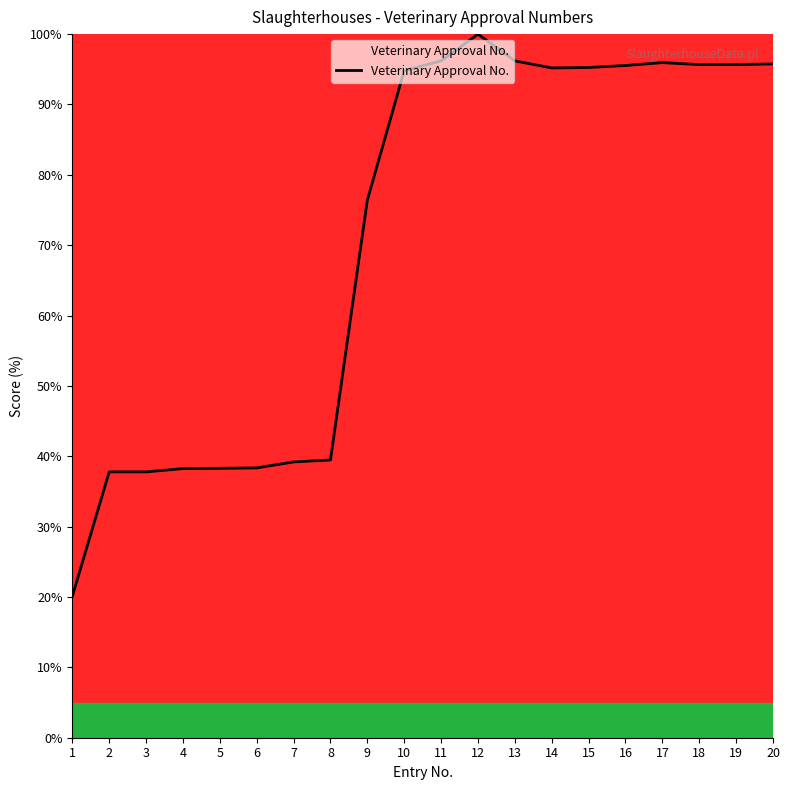

What is the change in value from 9 to 18?

+19.3